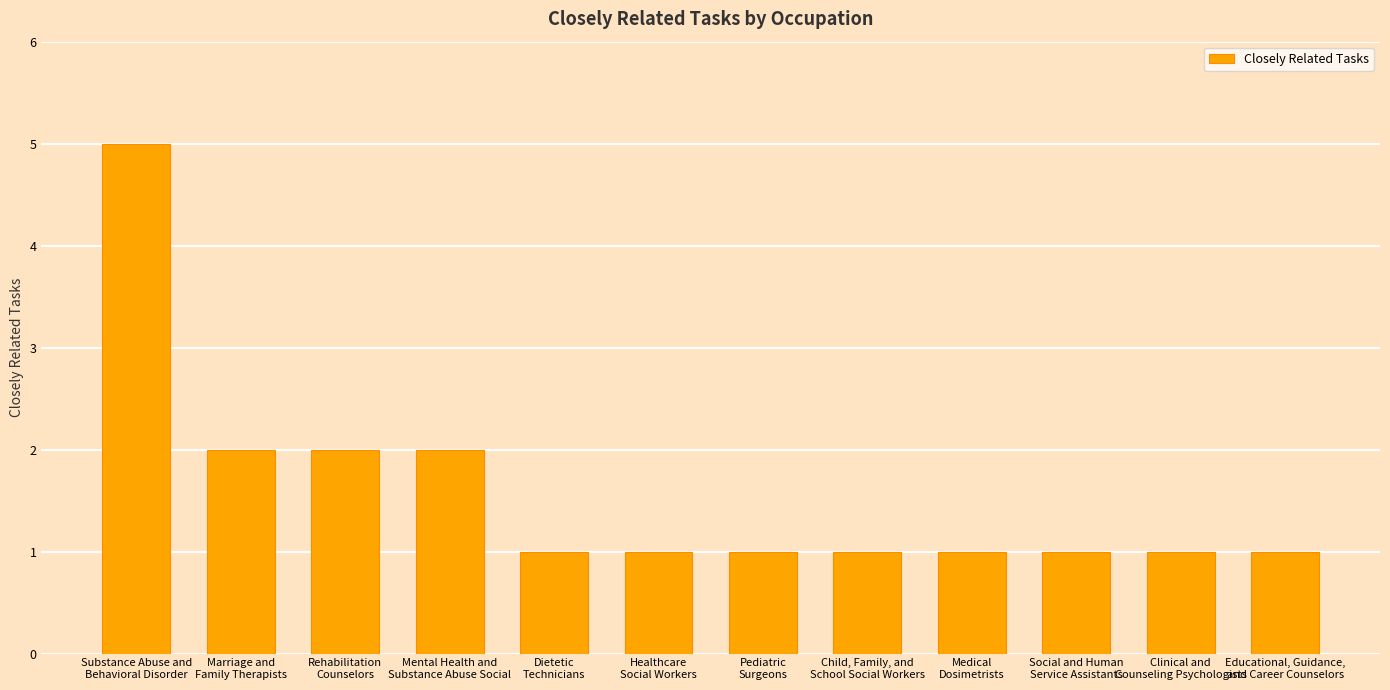

What is the maximum value shown in the chart?

5